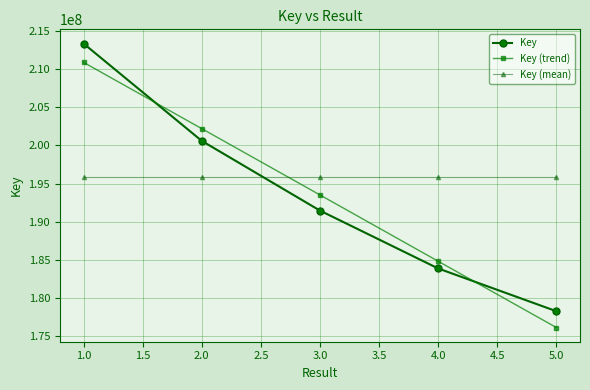

List the series in order of their peak value, highest first.

Key, Key (trend), Key (mean)